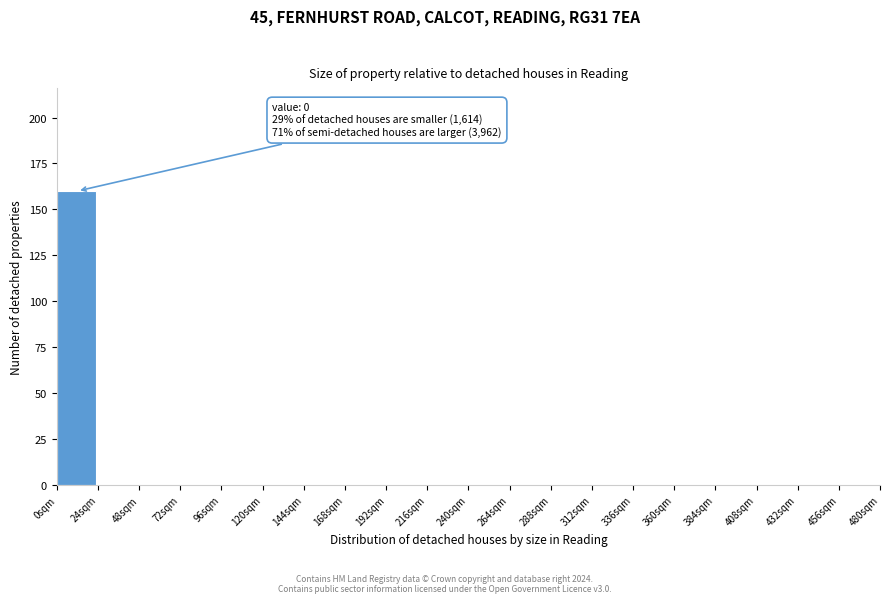

Over which range of the x-axis is the bar tallest?

0 to 24